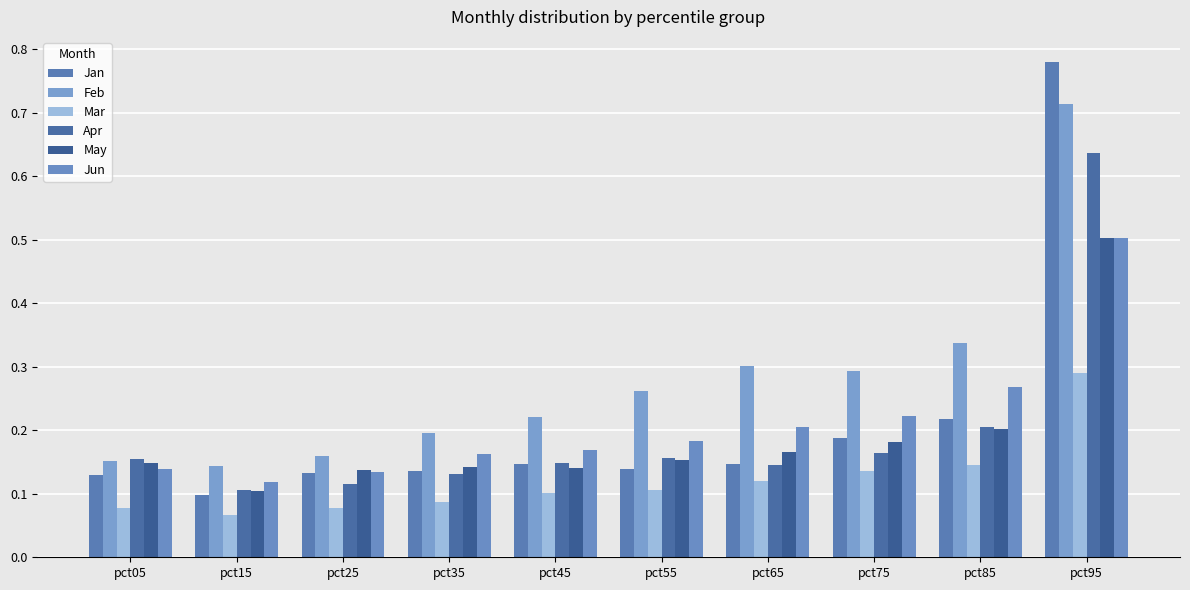

Does the chart contain stacked bars?

No